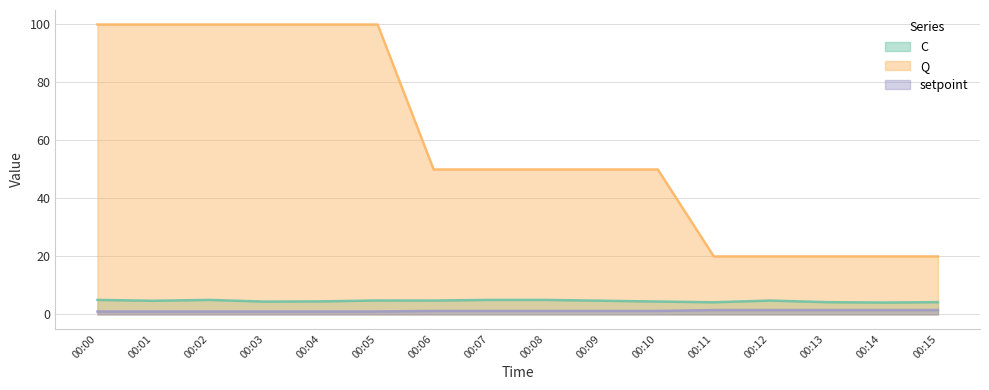

True or false: C and Q intersect in this chart.

False